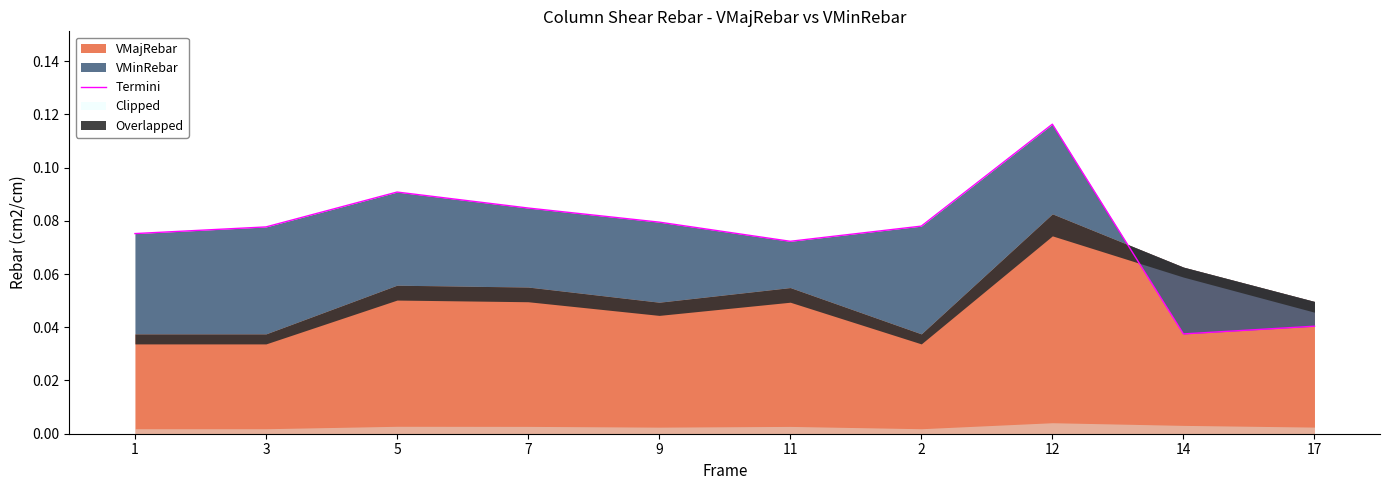

The chart shows a value of 0.1 at 2. True or false?

True